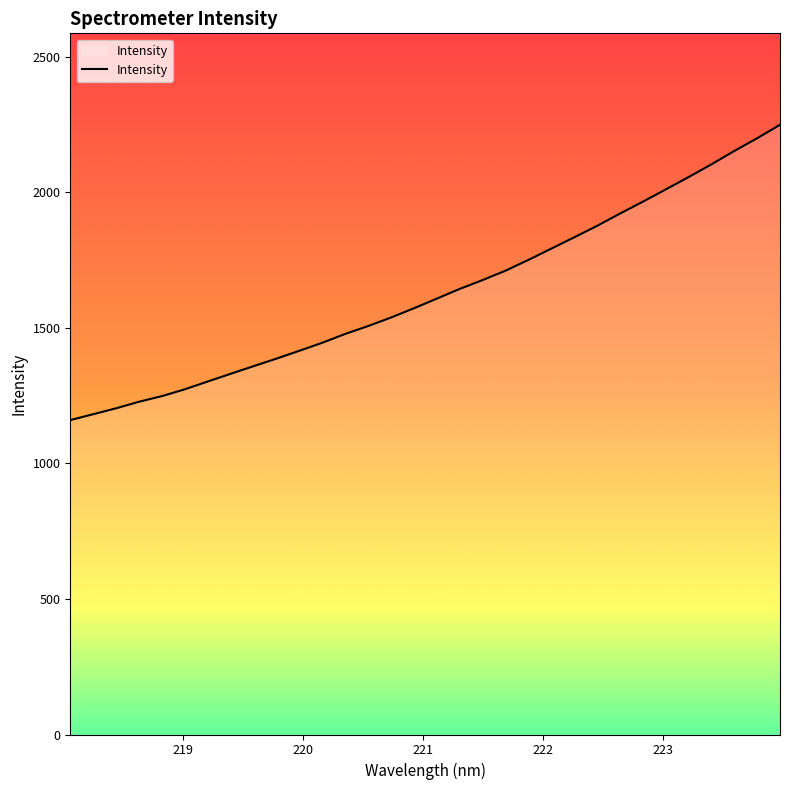

What is the difference between the maximum and minimum values?

1089.6